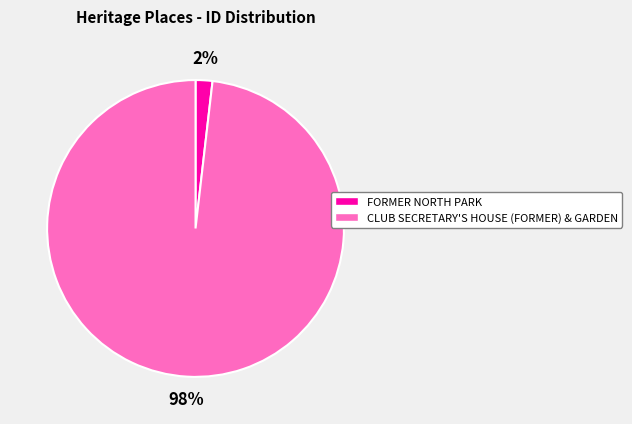

Count the number of slices in the pie.

2